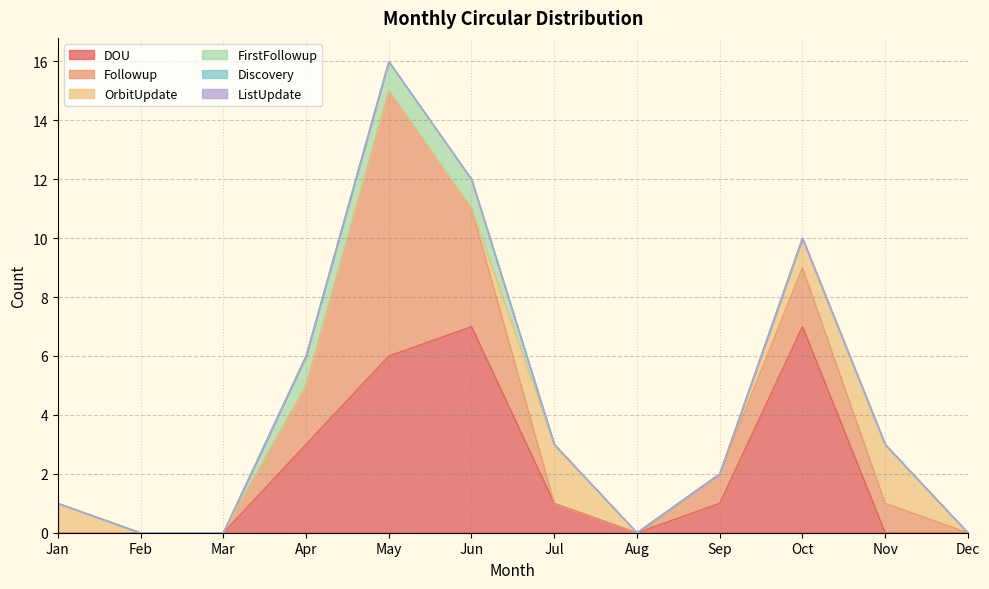

True or false: ListUpdate has more than 2 points higher than both neighbors.

False